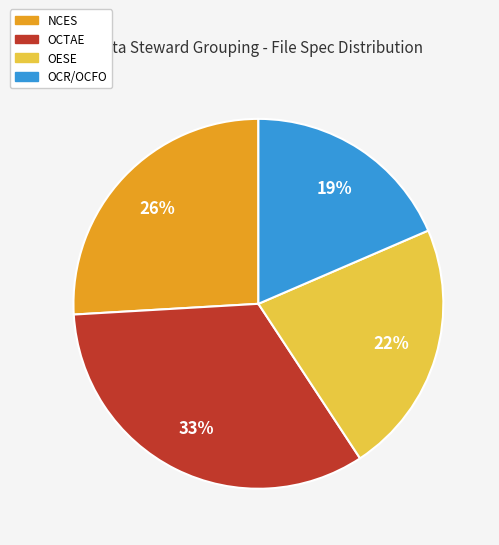

Which slice is the smallest?

OCR/OCFO